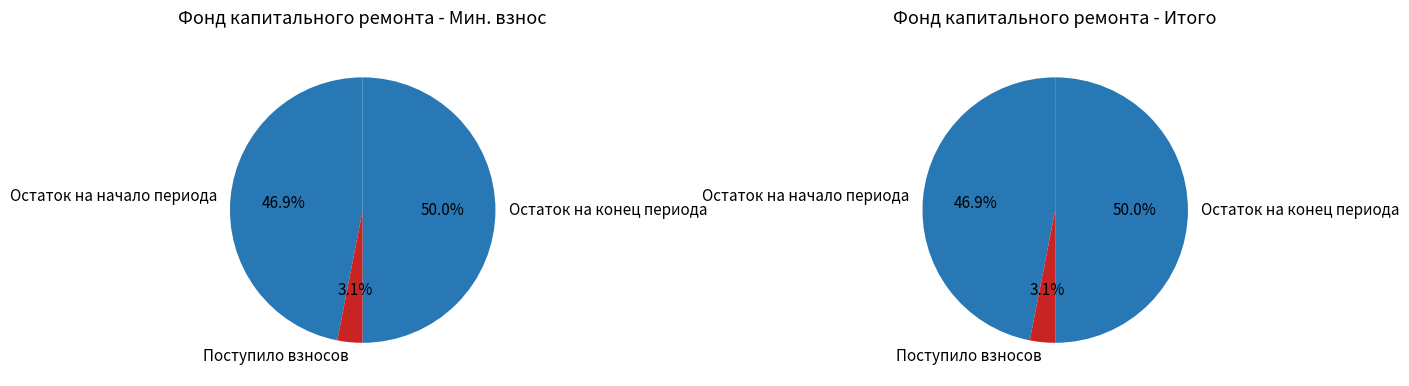

Does Поступило взносов represent more than half of the total?

No